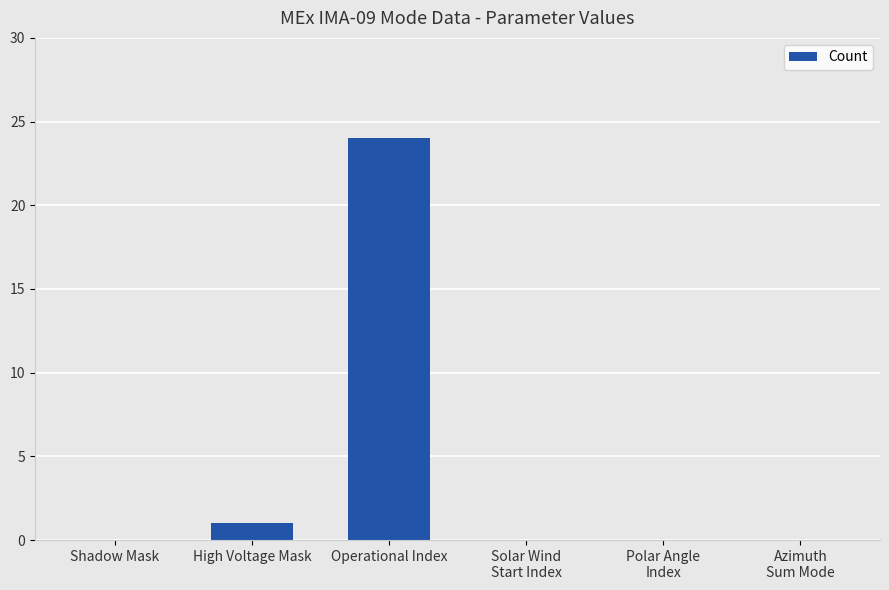

Count the number of categories in the chart.

6